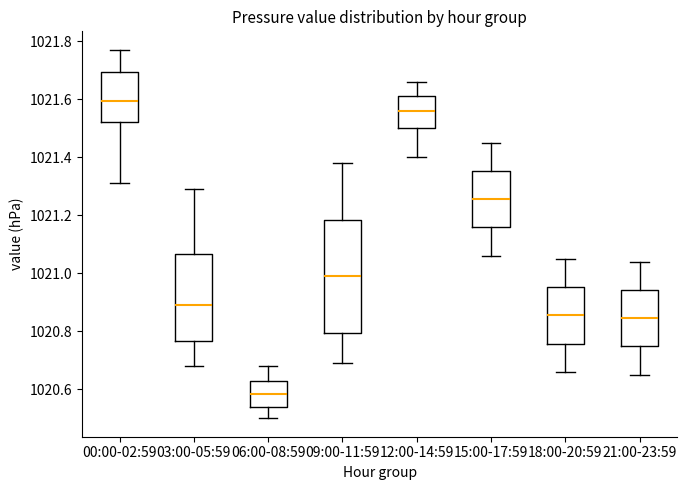

Reading left to right, read every box against the y-axis: the position of its median line, the range the box covers, and the ends of its whiskers. The values are not printed on the chart, so give them approximately, as read against the axis.

00:00-02:59: median 1021.60, box 1021.52 to 1021.70, whiskers 1021.32 to 1021.78
03:00-05:59: median 1020.90, box 1020.76 to 1021.06, whiskers 1020.68 to 1021.30
06:00-08:59: median 1020.58, box 1020.54 to 1020.64, whiskers 1020.50 to 1020.68
09:00-11:59: median 1021.00, box 1020.80 to 1021.18, whiskers 1020.70 to 1021.38
12:00-14:59: median 1021.56, box 1021.50 to 1021.62, whiskers 1021.40 to 1021.66
15:00-17:59: median 1021.26, box 1021.16 to 1021.36, whiskers 1021.06 to 1021.46
18:00-20:59: median 1020.86, box 1020.76 to 1020.96, whiskers 1020.66 to 1021.06
21:00-23:59: median 1020.84, box 1020.74 to 1020.94, whiskers 1020.66 to 1021.04